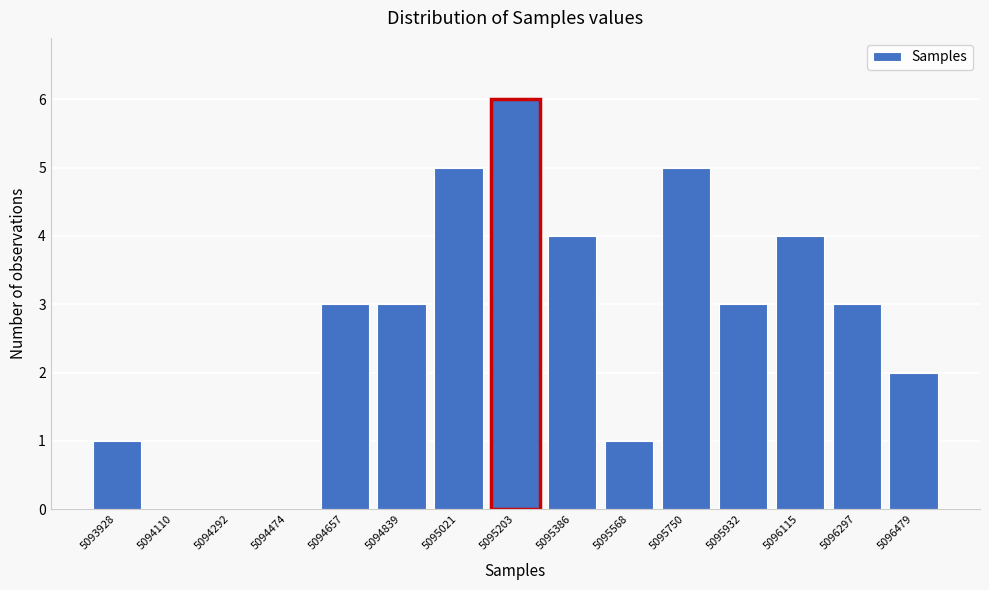

Reading left to right, extract all data points from this chart.

5093928=1	5094110=0	5094292=0	5094474=0	5094657=3	5094839=3	5095021=5	5095203=6	5095386=4	5095568=1	5095750=5	5095932=3	5096115=4	5096297=3	5096479=2